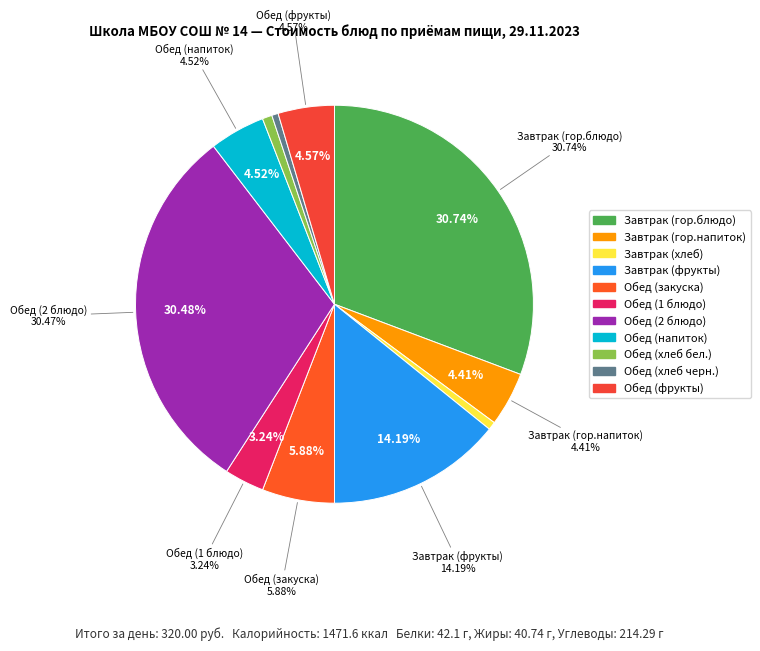

The Завтрак (хлеб) slice represents 10% of the pie. True or false?

False